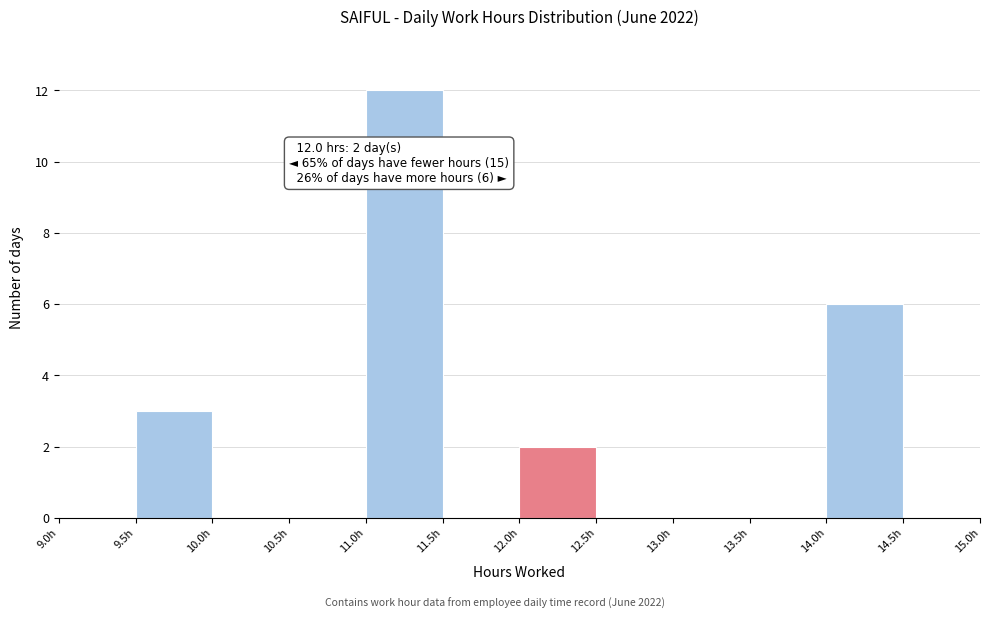

Which range on the x-axis has the tallest bar?

11.0 to 11.5